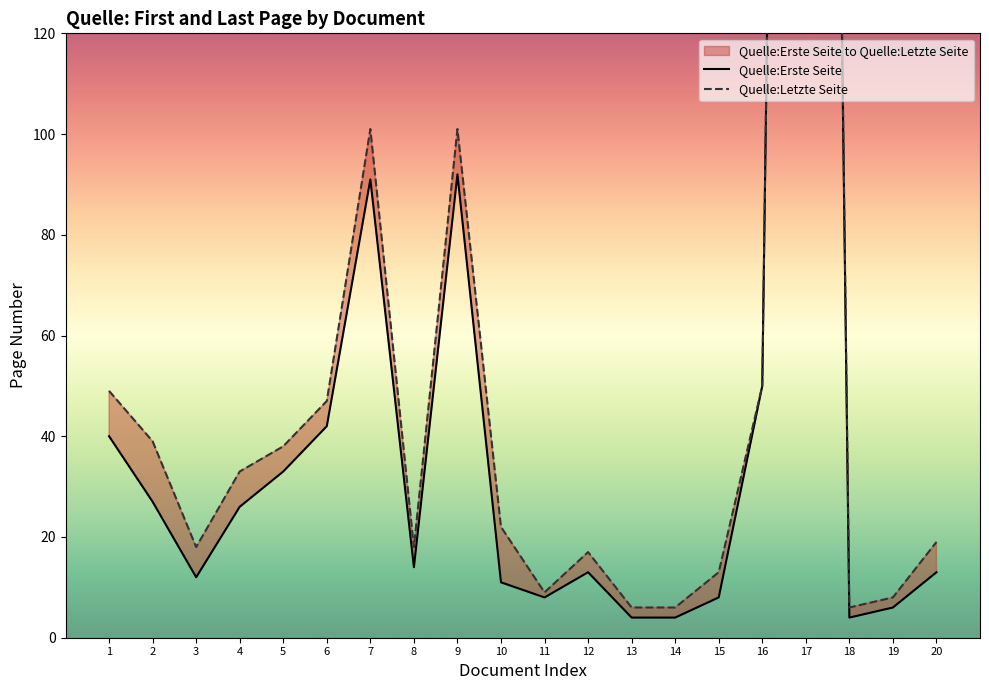

Reading right to left, extract all data points from this chart.

Quelle:Erste Seite: 13	6	4	686	50	8	4	4	13	8	11	92	14	91	42	33	26	12	27	40
Quelle:Letzte Seite: 19	8	6	690	50	13	6	6	17	9	22	101	18	101	47	38	33	18	39	49